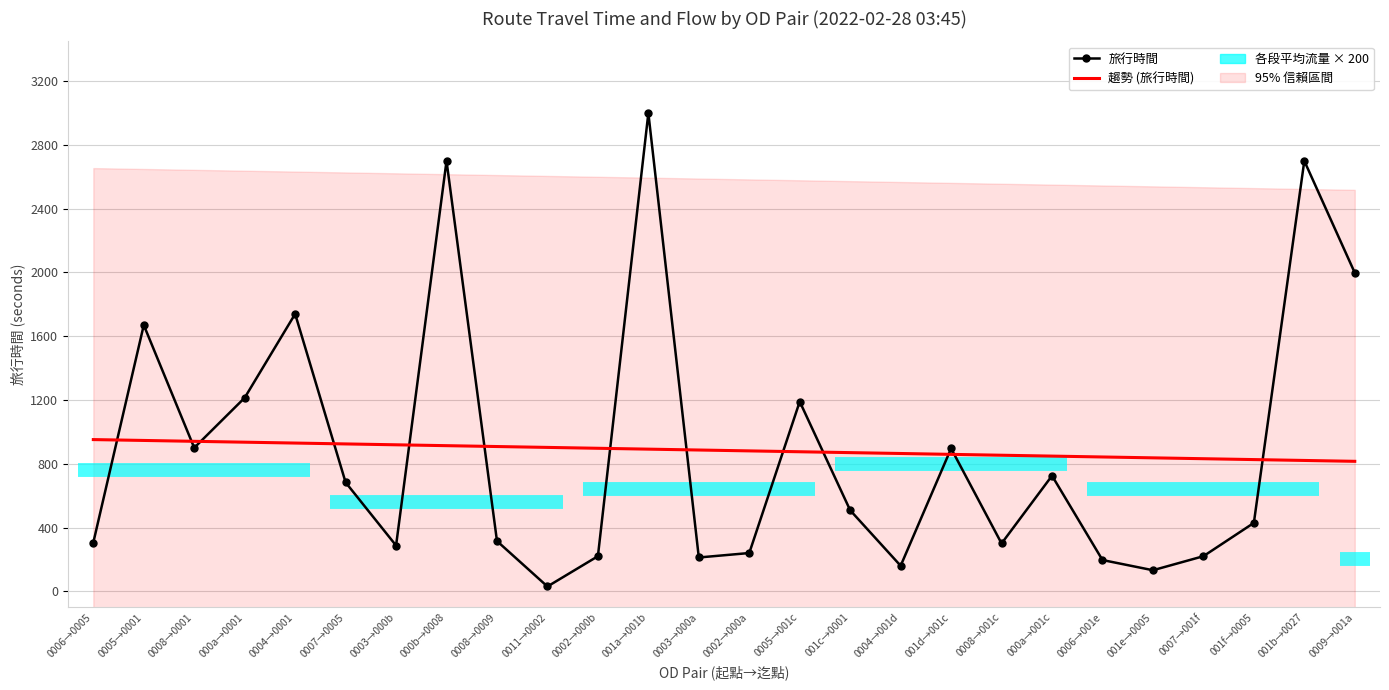

List the series in order of their peak value, lowest first.

趨勢 (旅行時間), 旅行時間